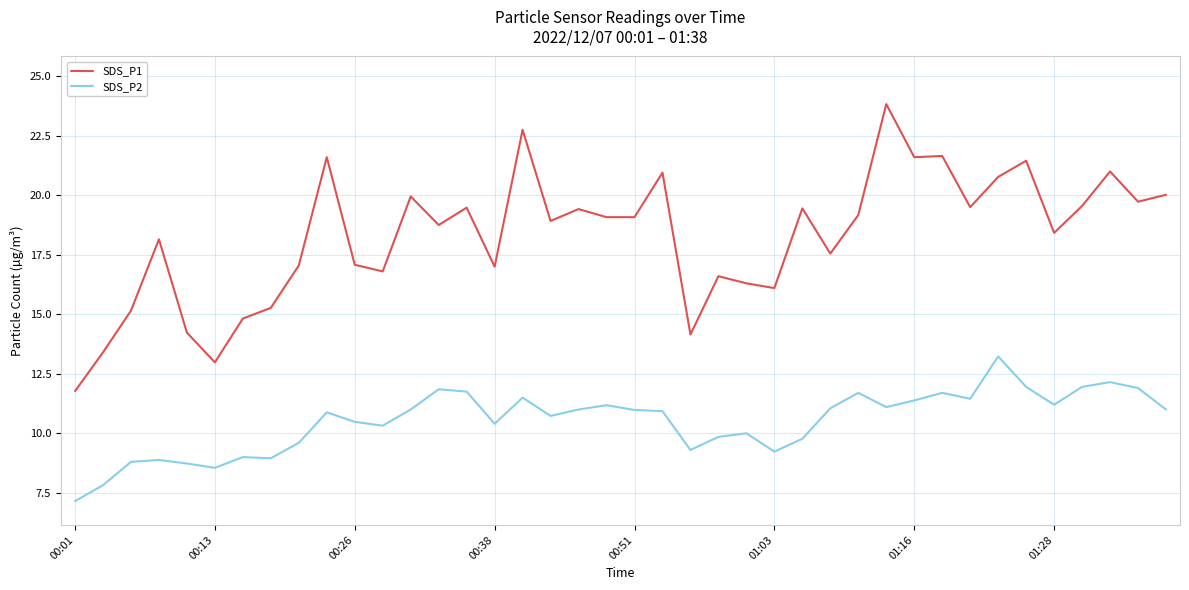

Which series has the largest total across all categories?

SDS_P1